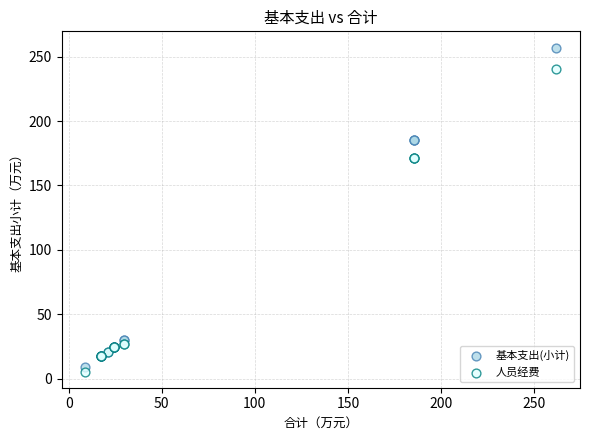

Which series reaches the maximum Y coordinate?

基本支出(小计)